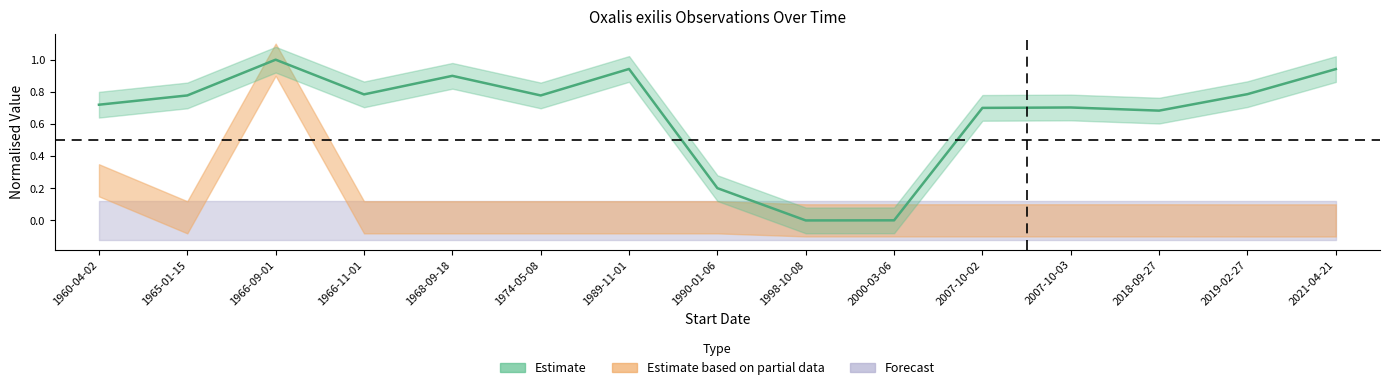

Where is the first local minimum for Estimate?

1966-11-01